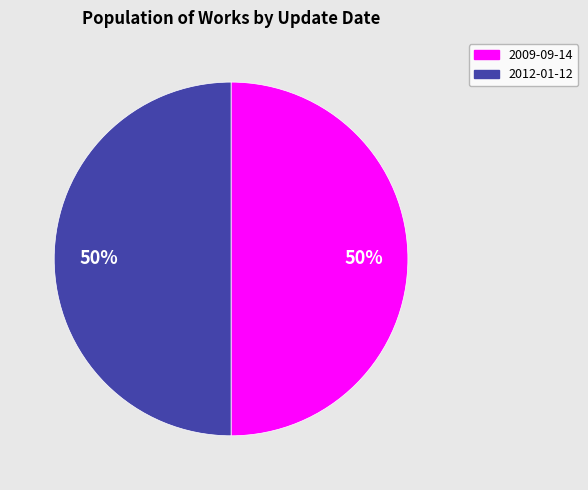

To the nearest percent, what is the average slice percentage?

50%